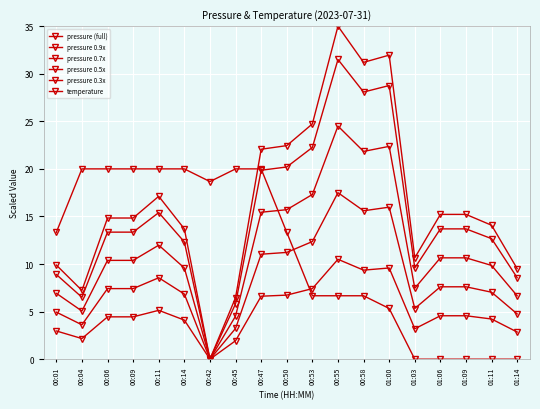

What is the sum of all pressure 0.7x values?

221.3